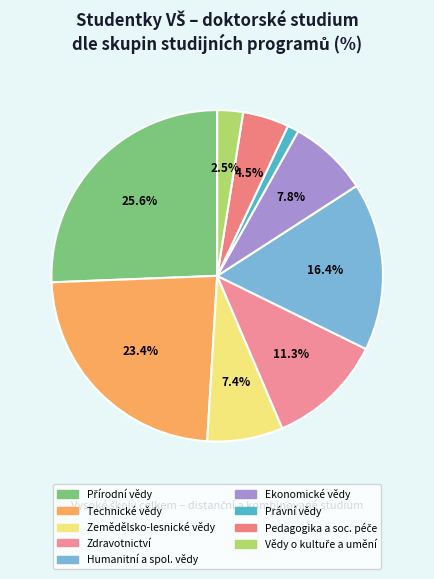

Which slice is the largest?

Přírodní vědy a nauky